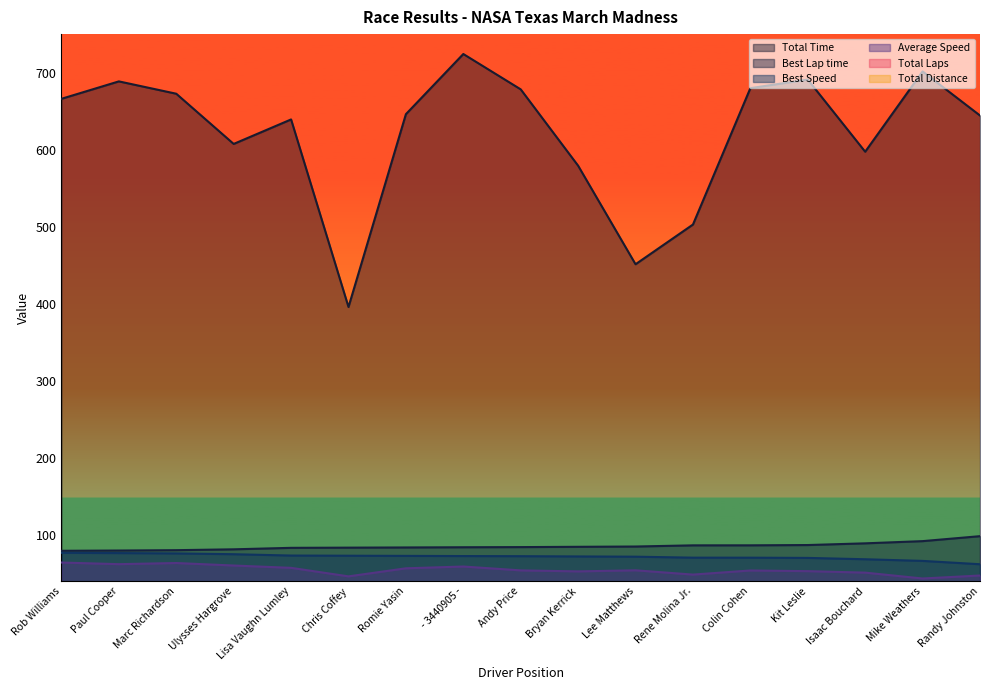

How many lines are shown in the chart?

6